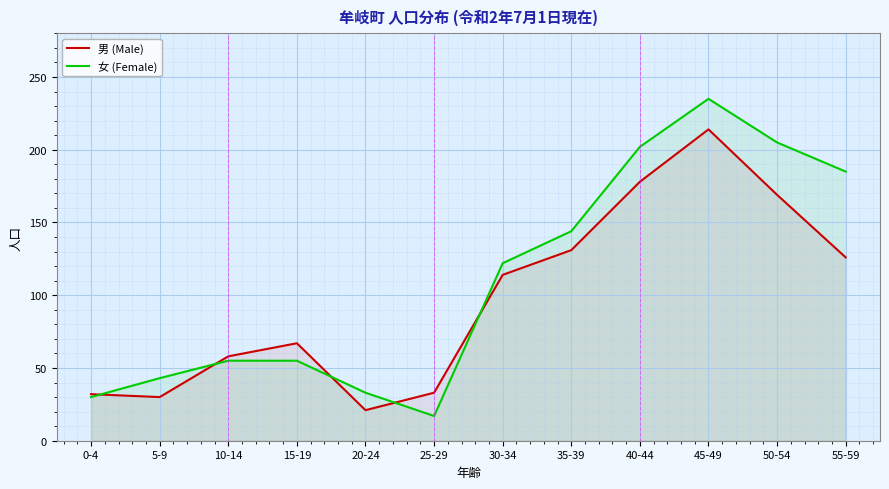

Where is the first local minimum for 女 (Female)?

25-29